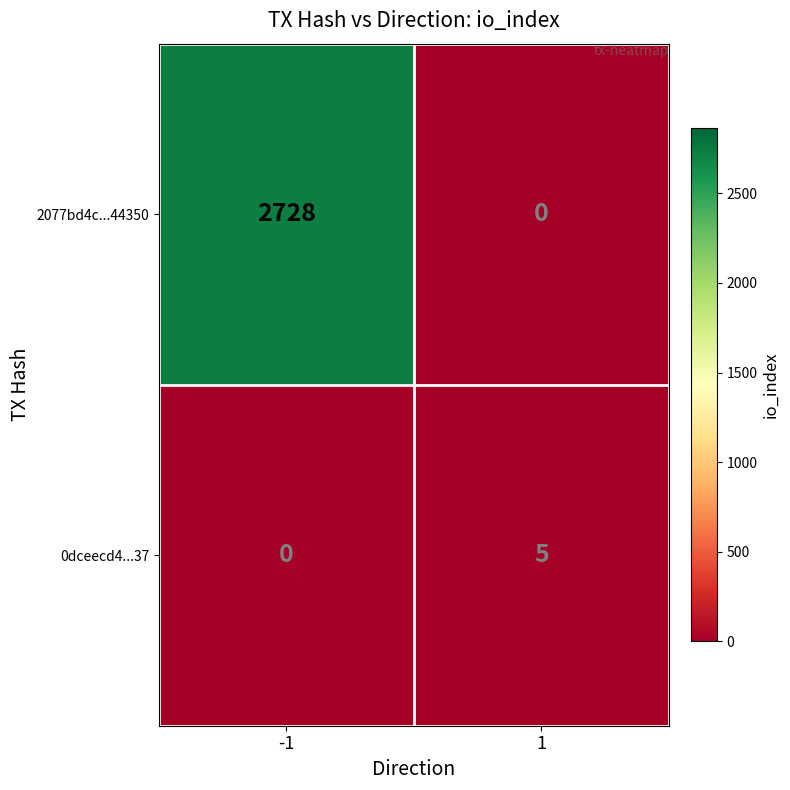

Which series has the largest range (max minus min)?

2077bd4c...44350